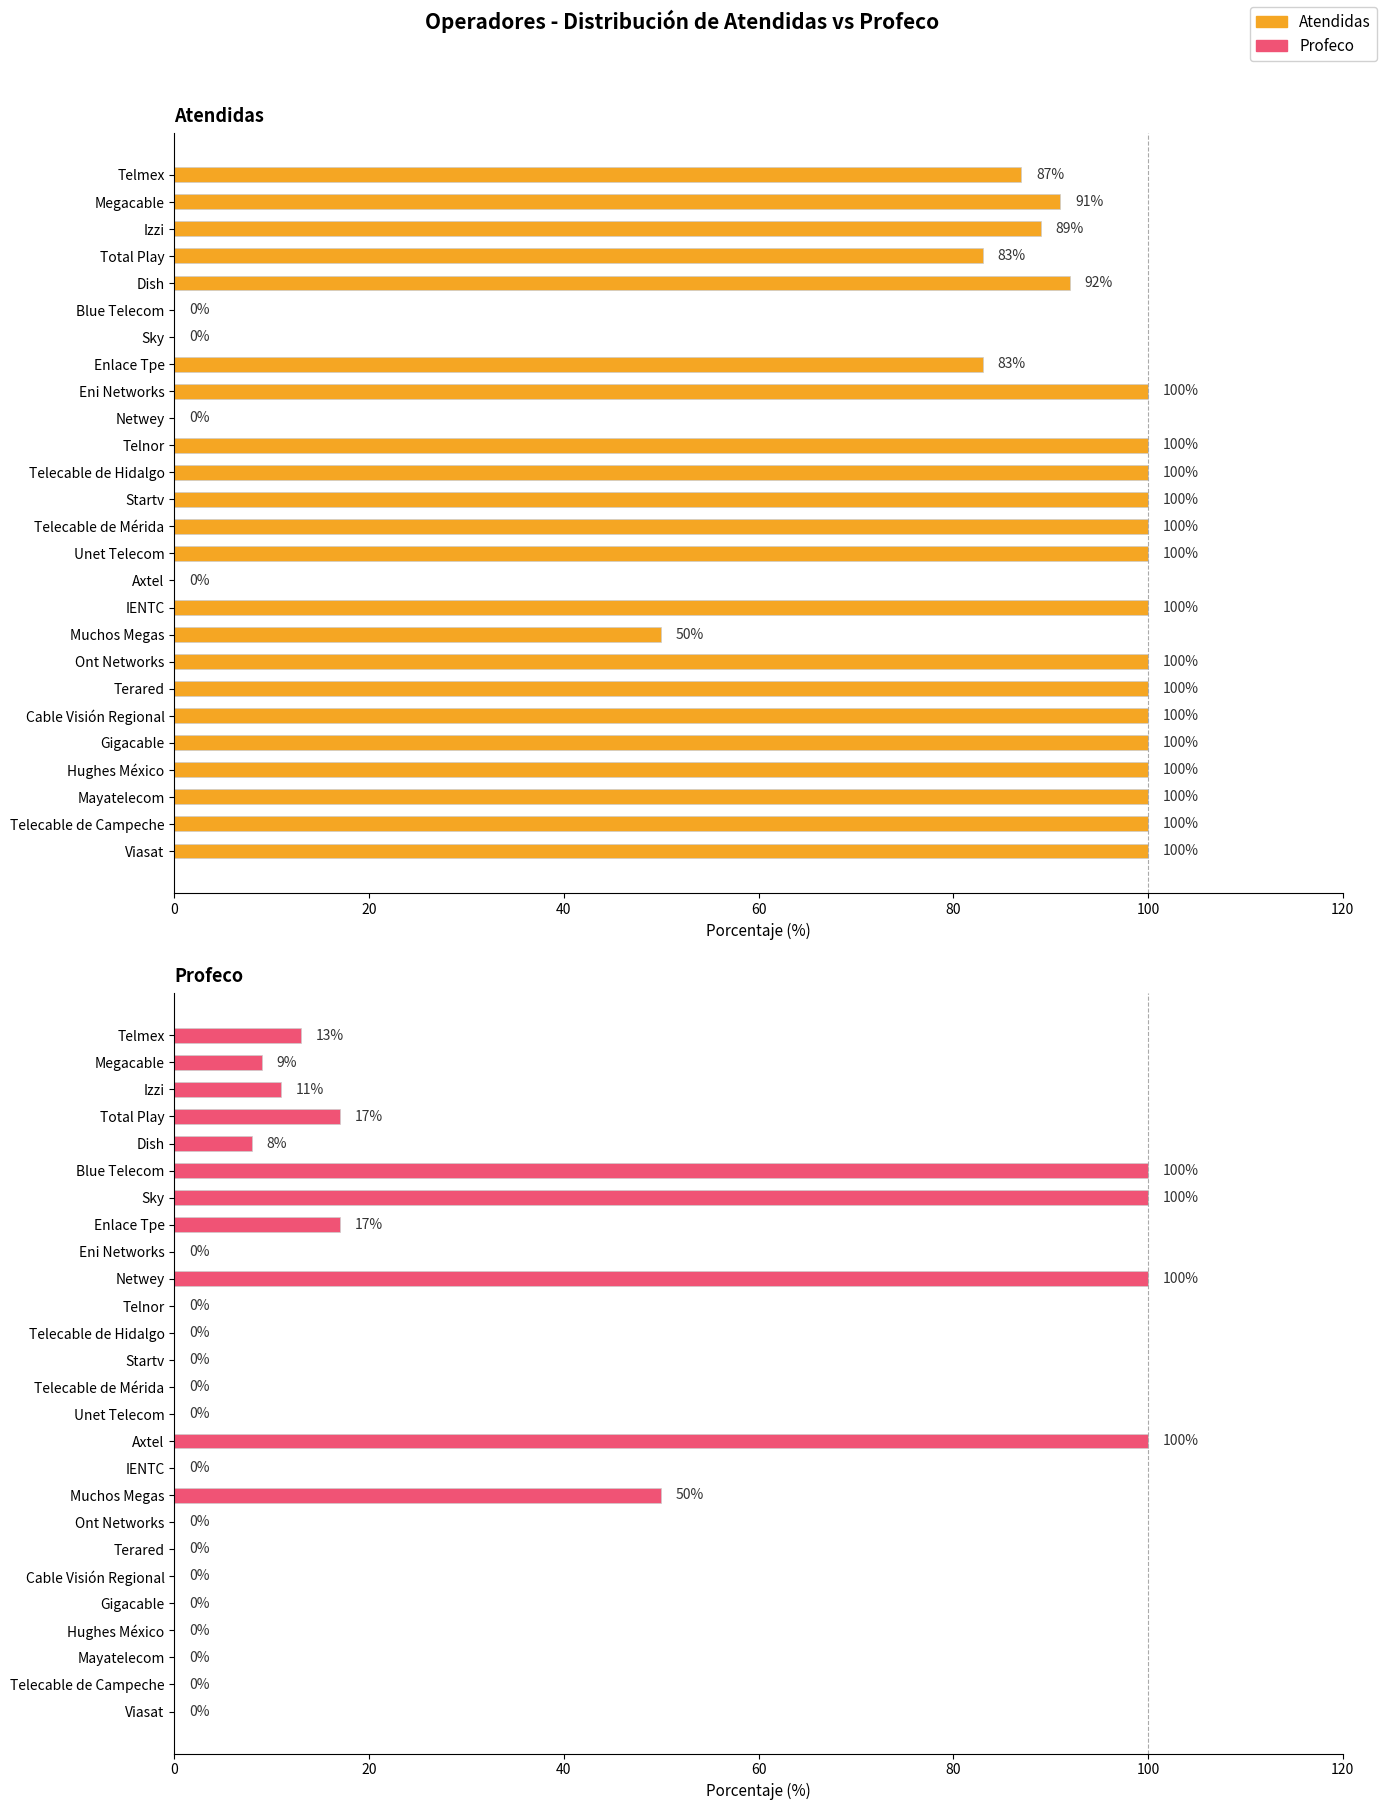

Is the value of Atendidas at Telnor greater than the value of Profeco at Gigacable?

Yes